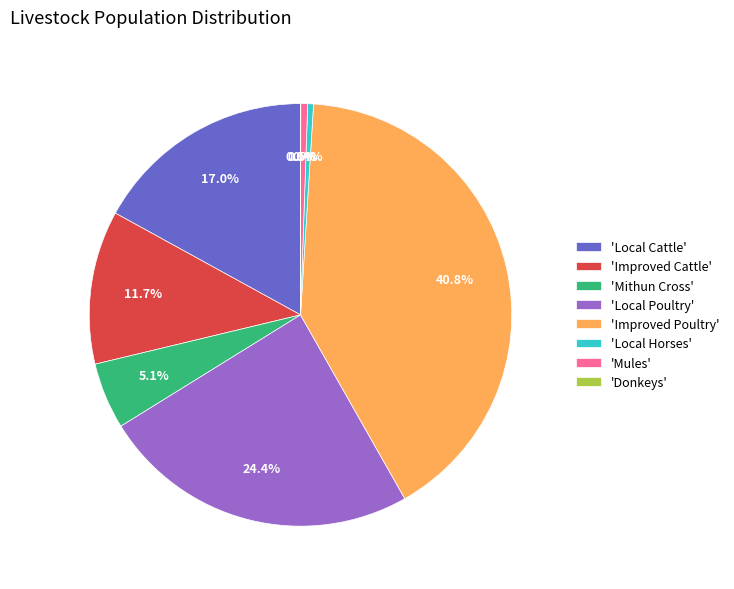

To the nearest percent, what is the difference between the largest and smallest slice percentages?

41%